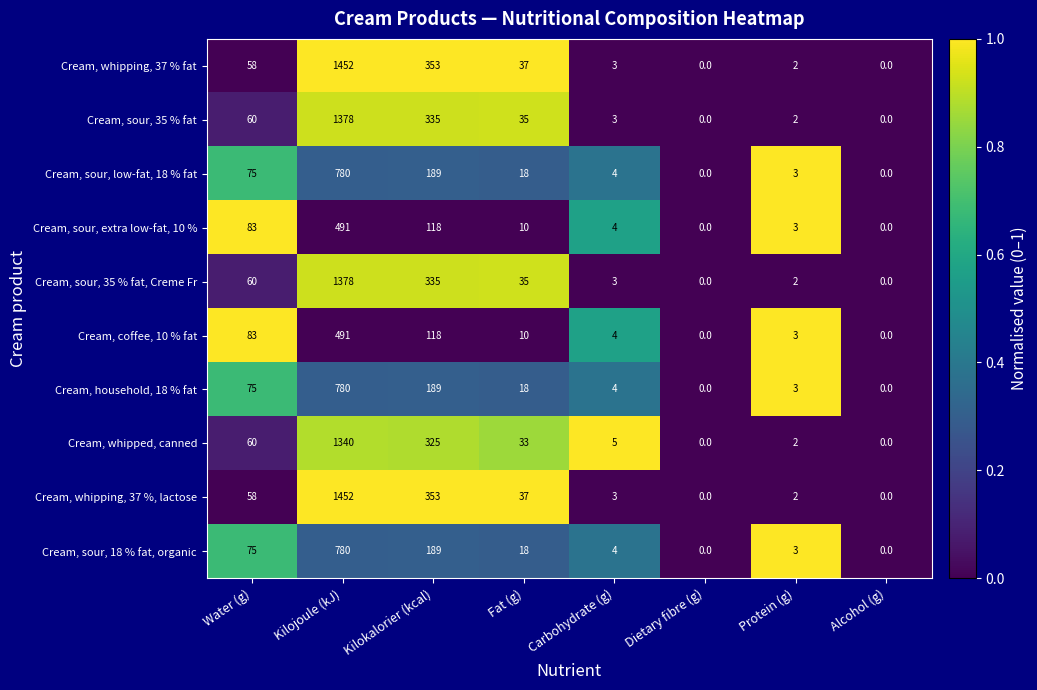

What is the greatest value displayed?

1452